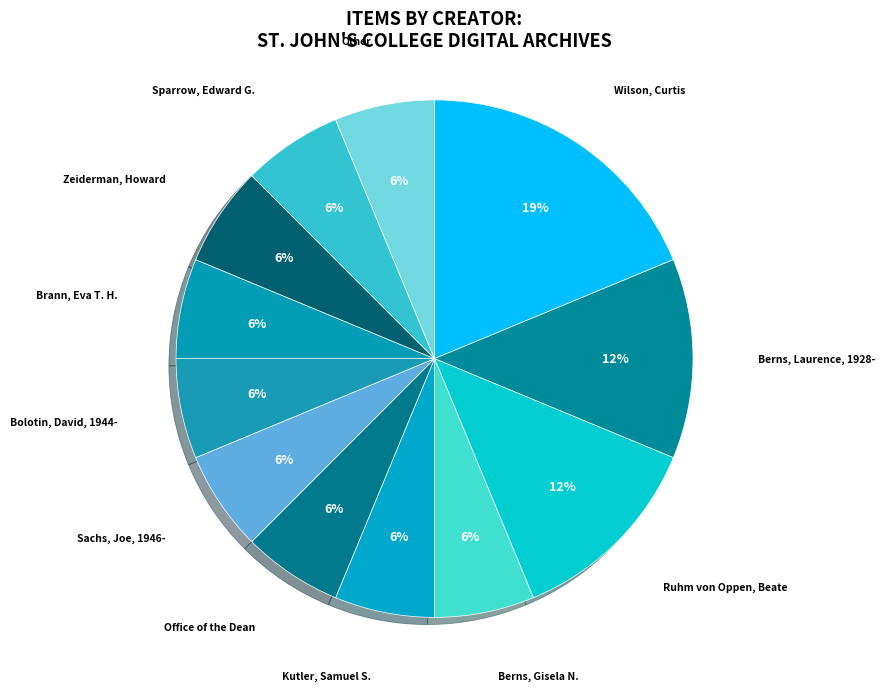

How many segments does this pie chart have?

12